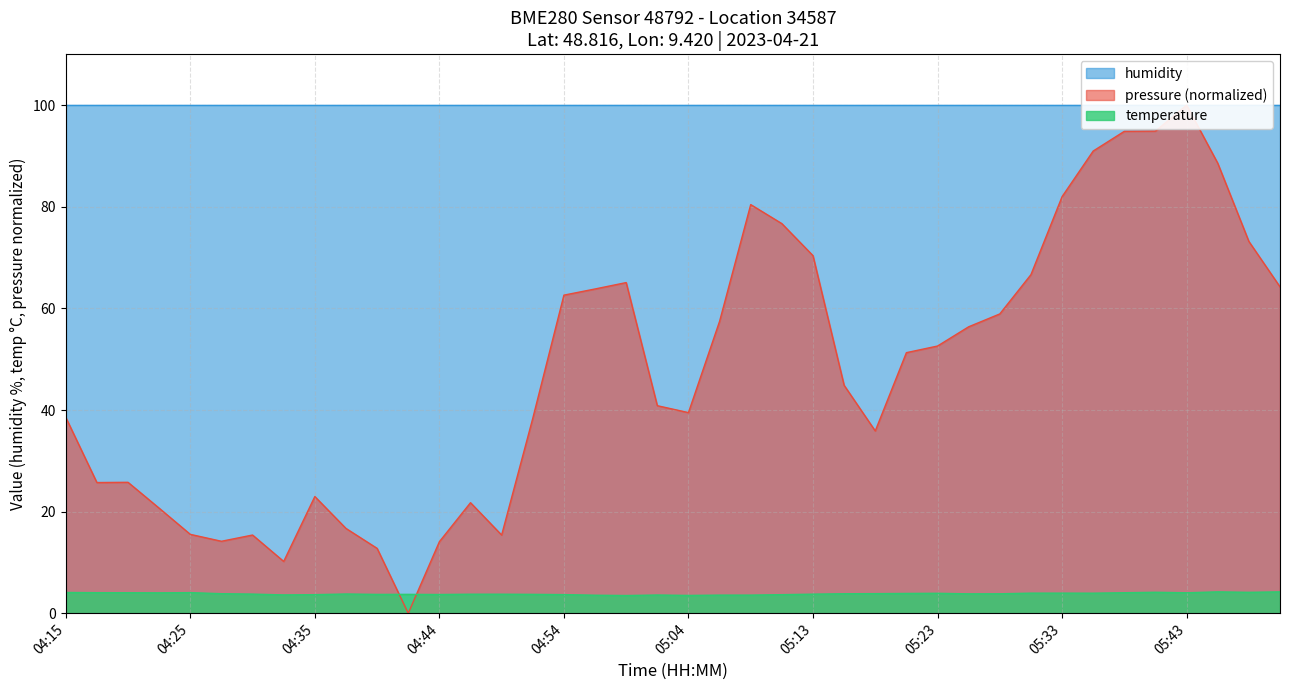

How many data points in pressure are less than 51?

20